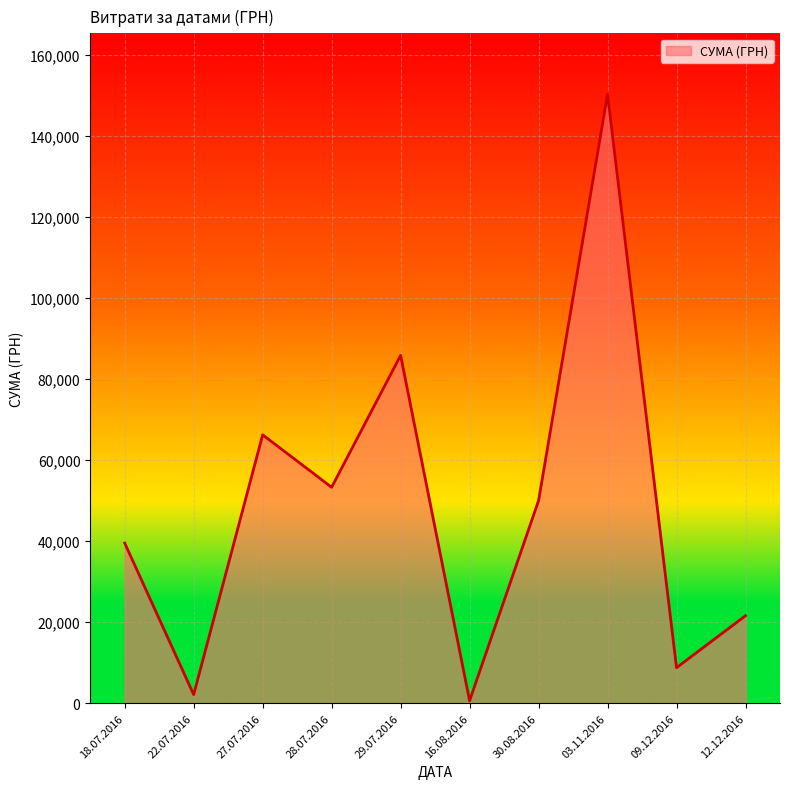

Where is the first local maximum?

27.07.2016